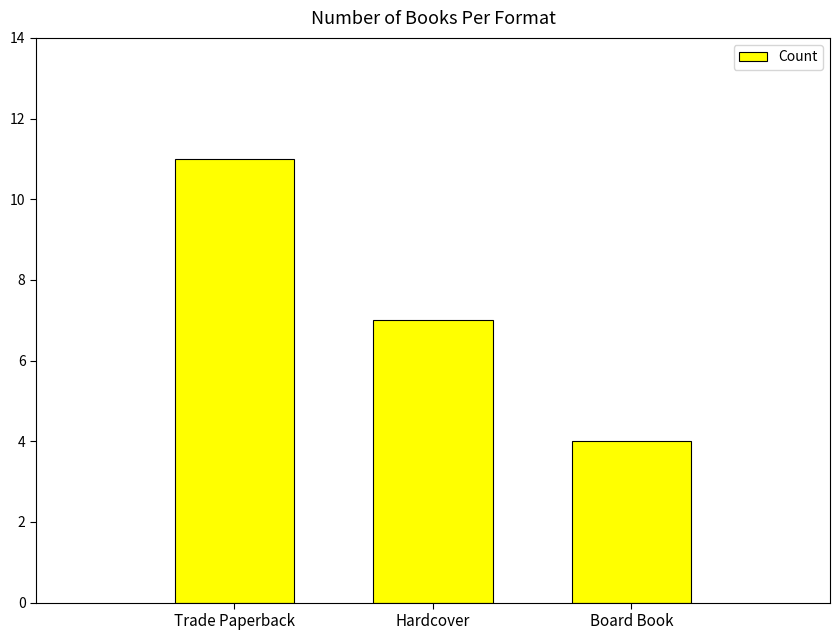

Reading left to right, list all the values displayed in this chart.

11	7	4